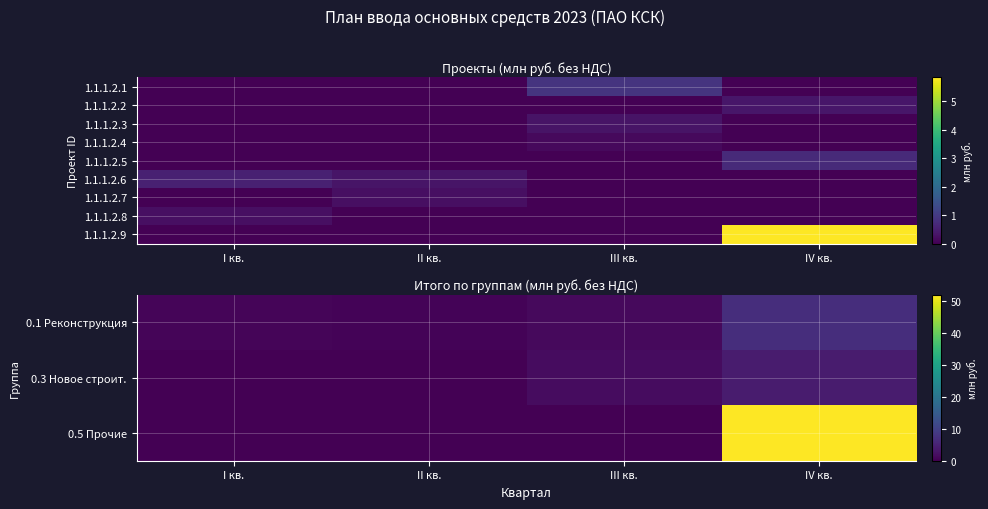

Is the value of 1.1.1.2.4 at I кв. greater than the value of 1.1.1.2.7 at III кв.?

No